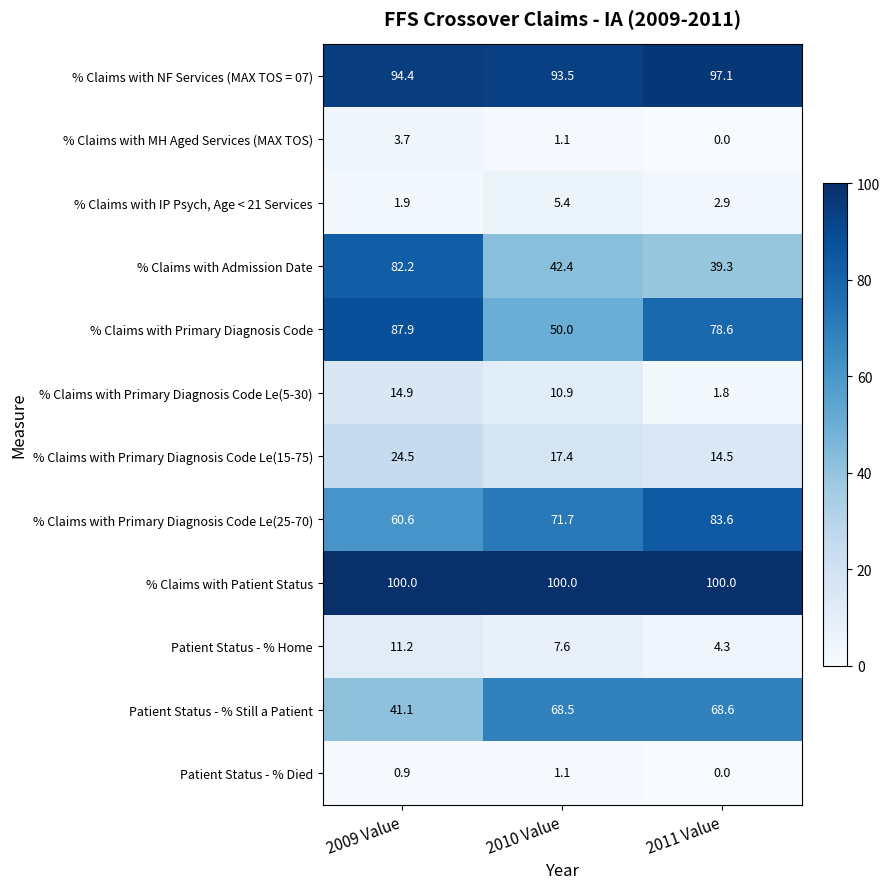

True or false: Patient Status - % Still a Patient has a value of 25.8 at 2010 Value.

False